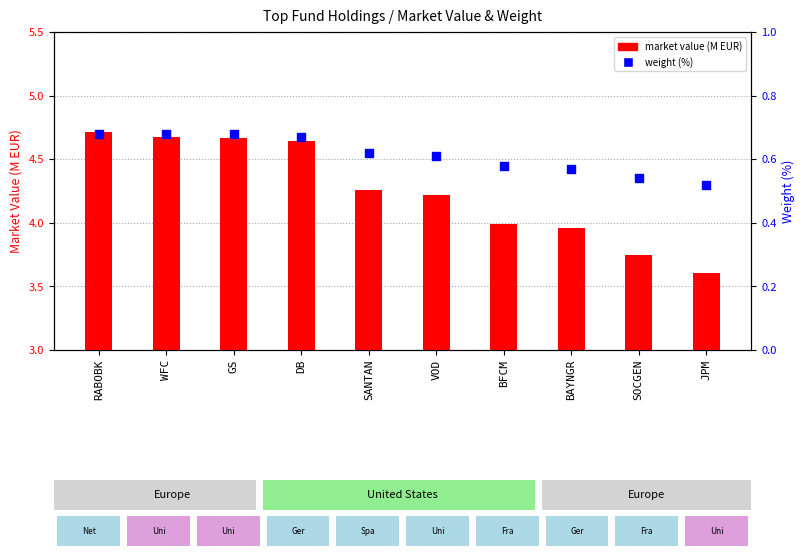

At how many categories does at least one series exceed 2?

10